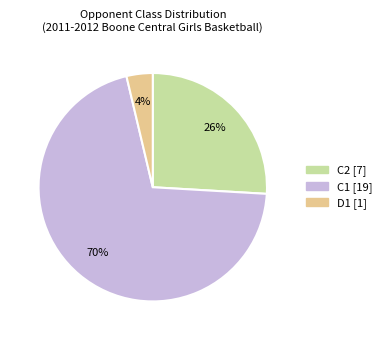

How many slices are in this pie chart?

3